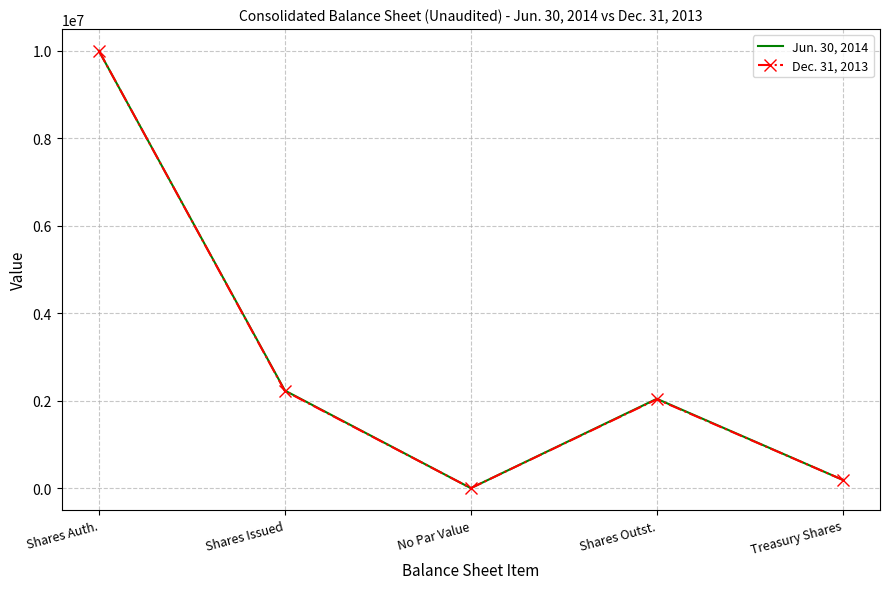

List the series in order of their overall mean, highest first.

Jun. 30, 2014, Dec. 31, 2013